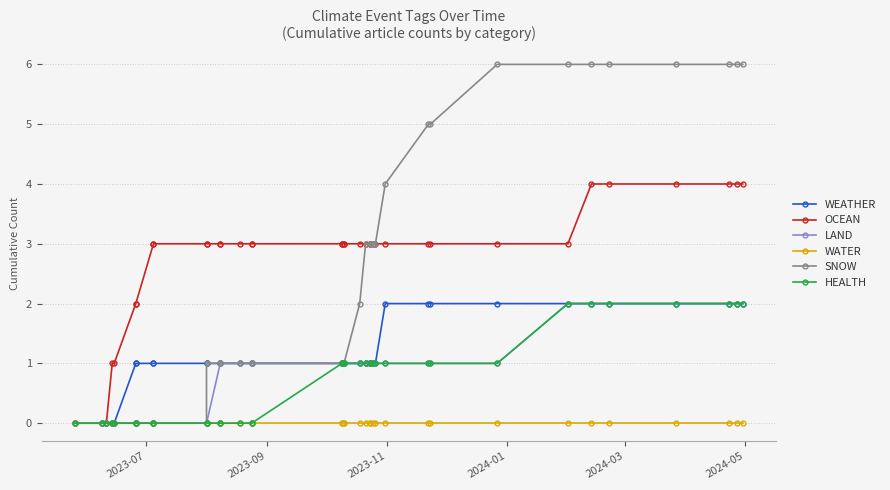

At how many categories does at least one series exceed 4?

10